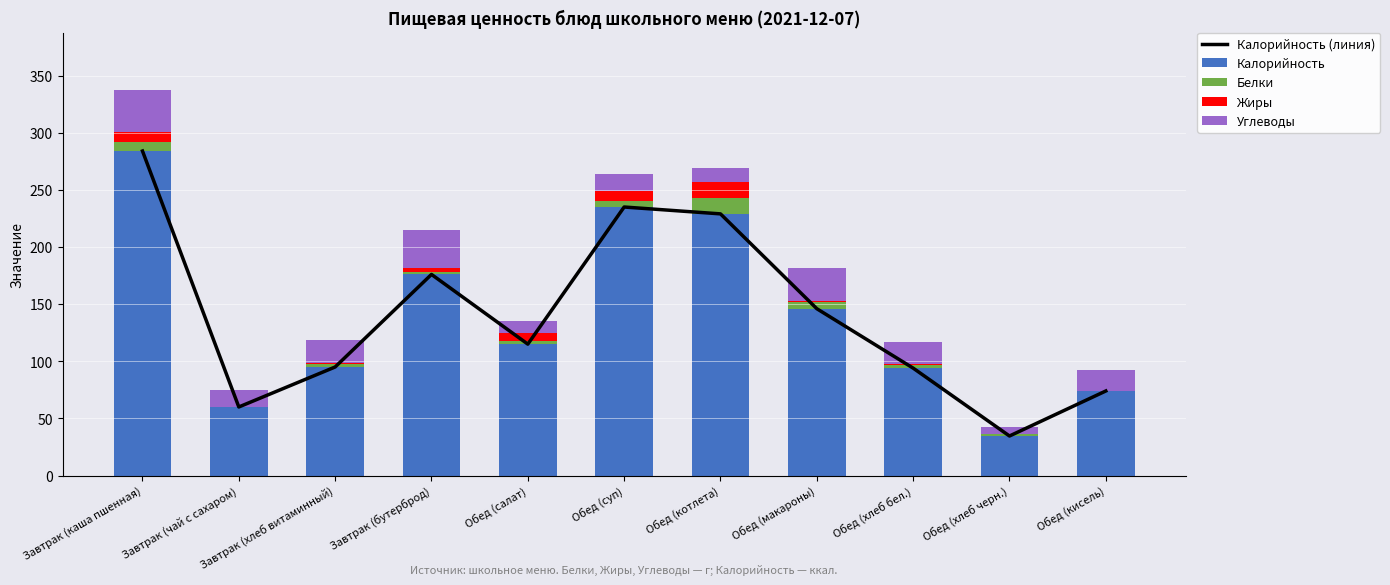

How many values in the Белки series are below 3?

4